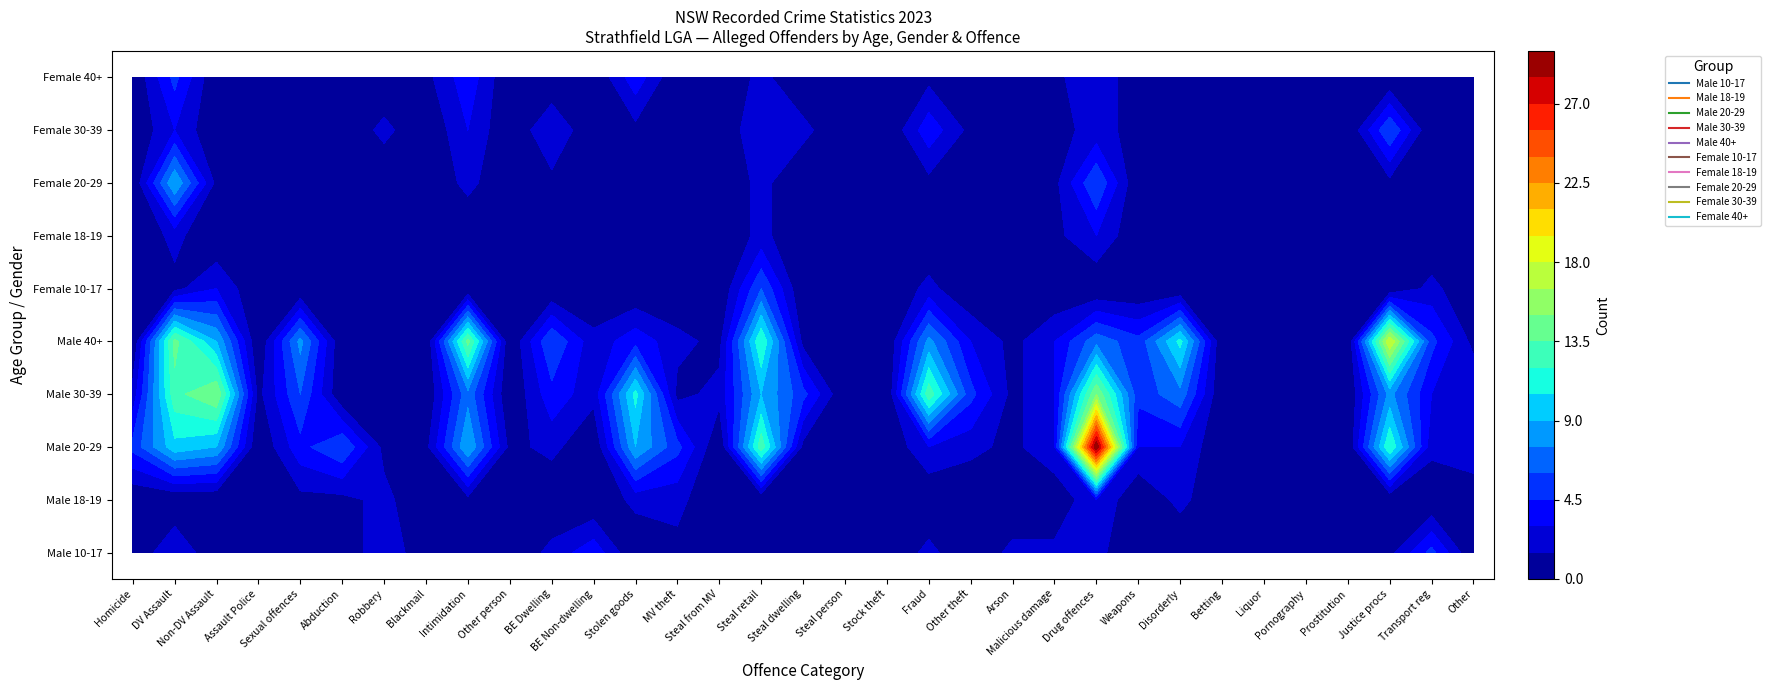

Count the number of categories in the chart.

33